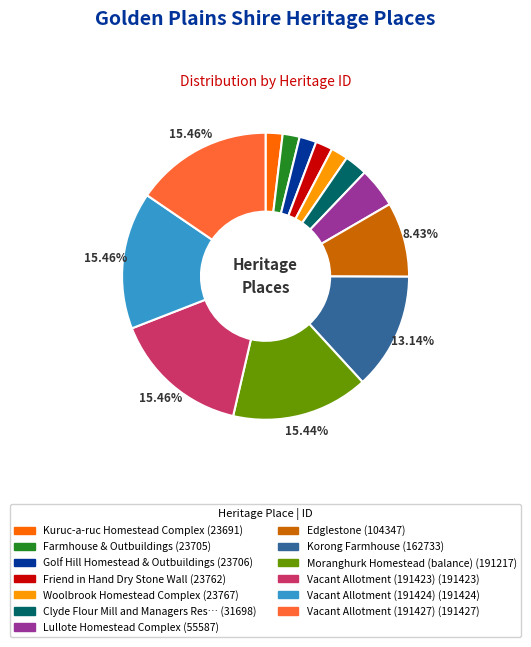

How many slices are in this pie chart?

13